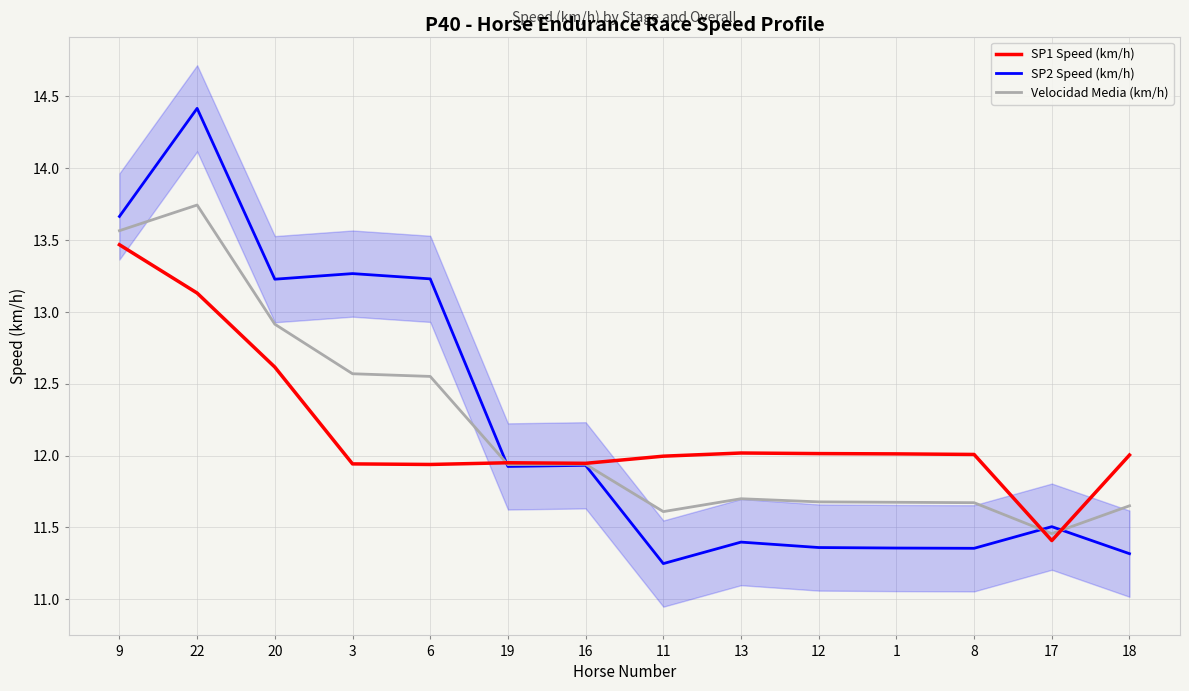

List the labels in order of SP1 Speed (km/h) value, largest first.

9, 22, 20, 13, 12, 1, 8, 18, 11, 19, 16, 3, 6, 17